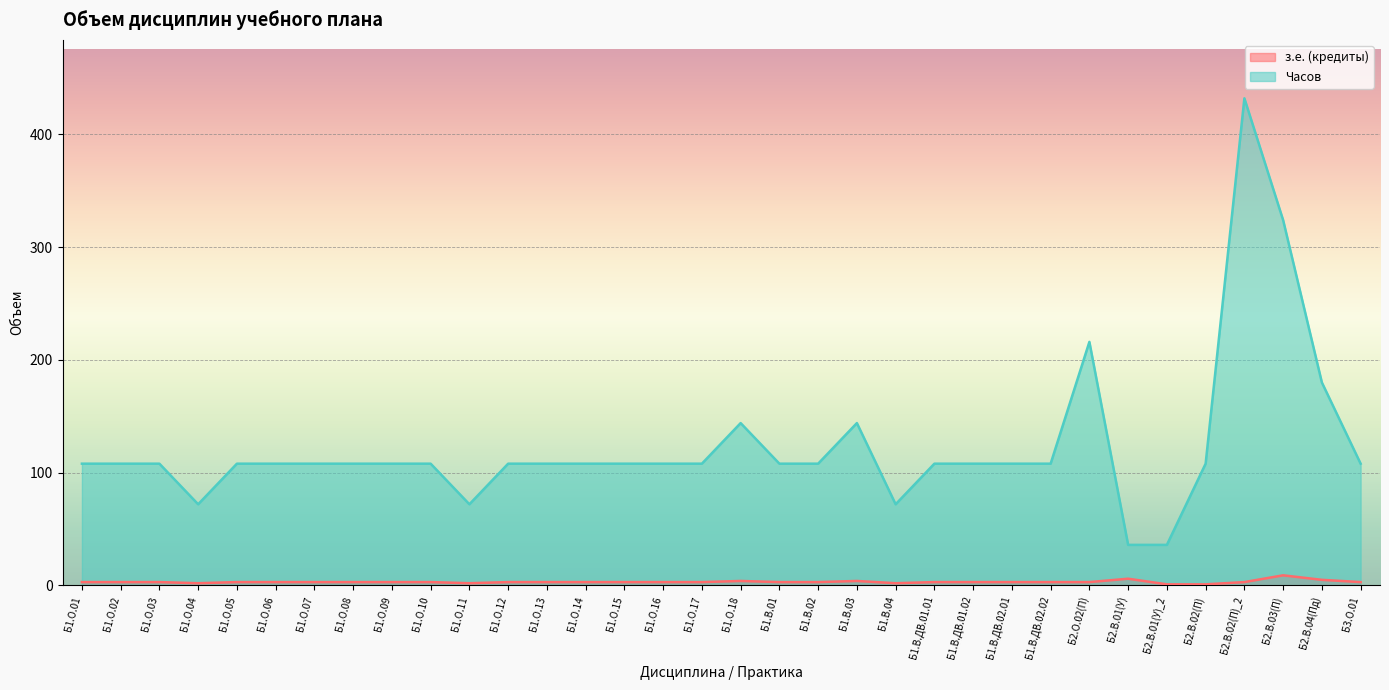

What are all the series names shown in the legend?

з.е. (кредиты), Часов